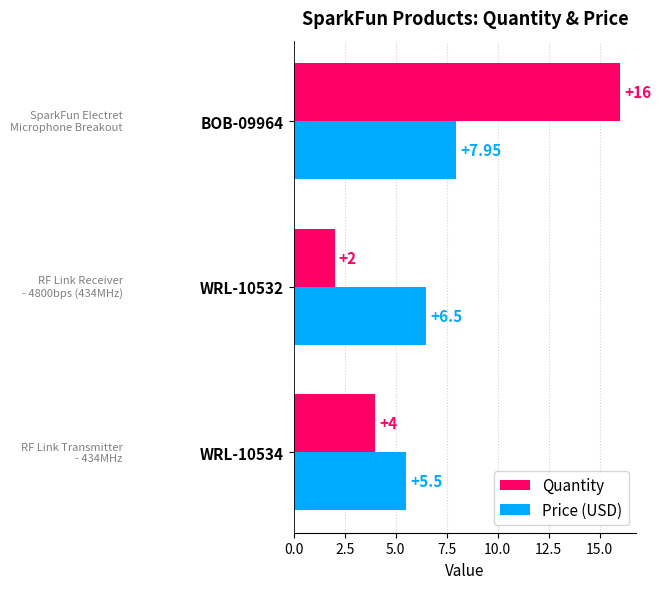

Count the number of categories in the chart.

3